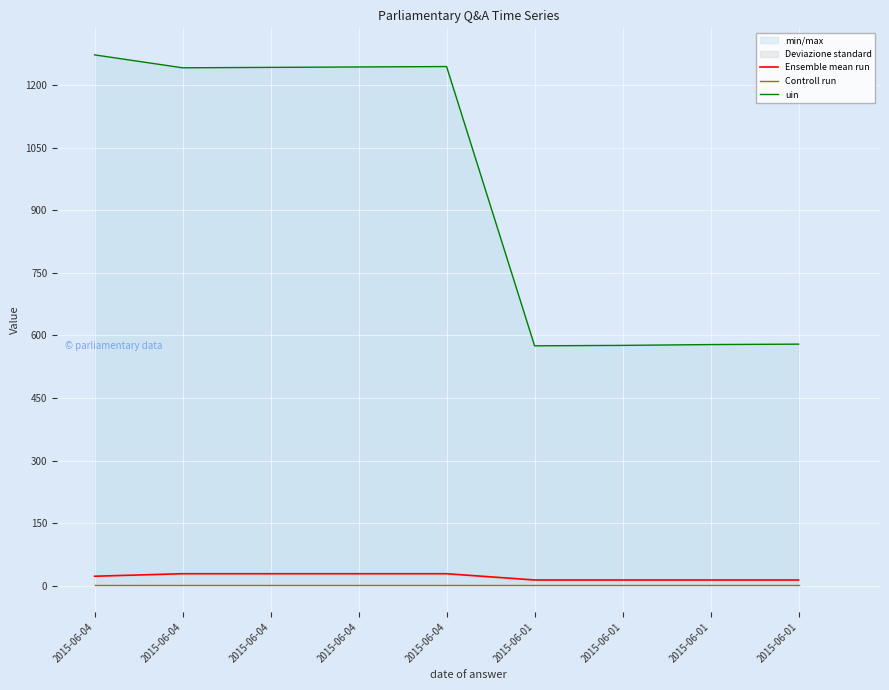

How many data points in uin are above 1241?

4